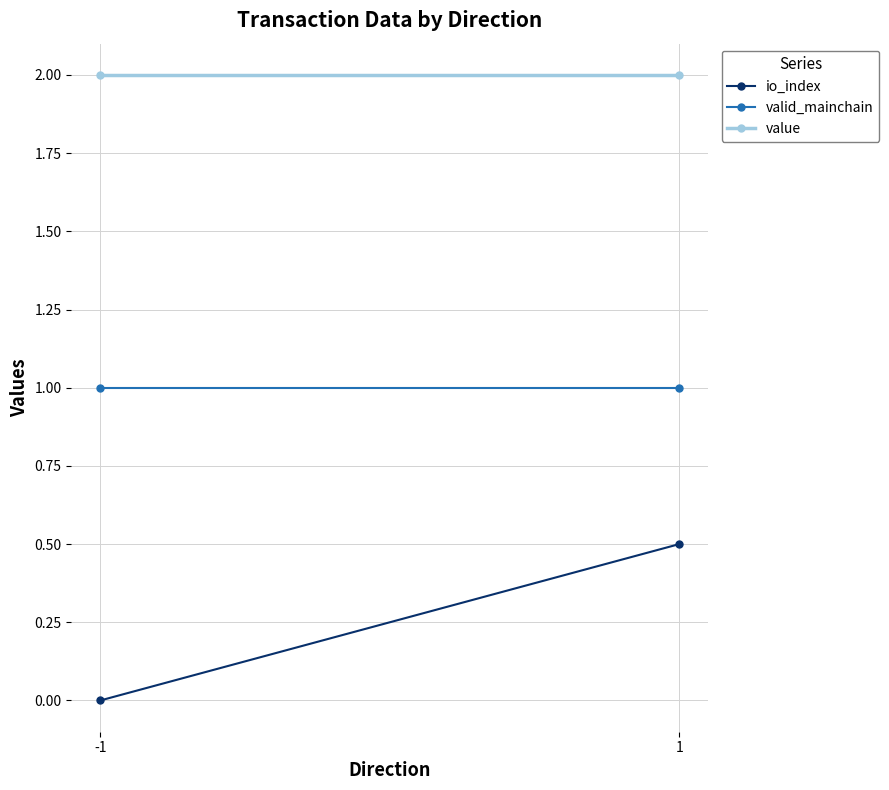

At which category is the sum across all series the highest?

1